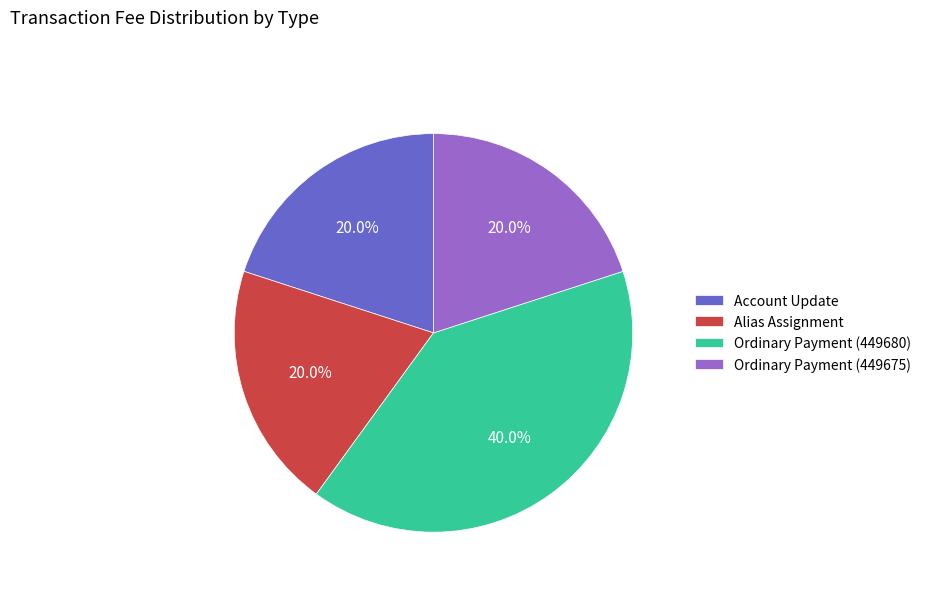

To the nearest percent, what portion does Ordinary Payment (449680) represent?

40%